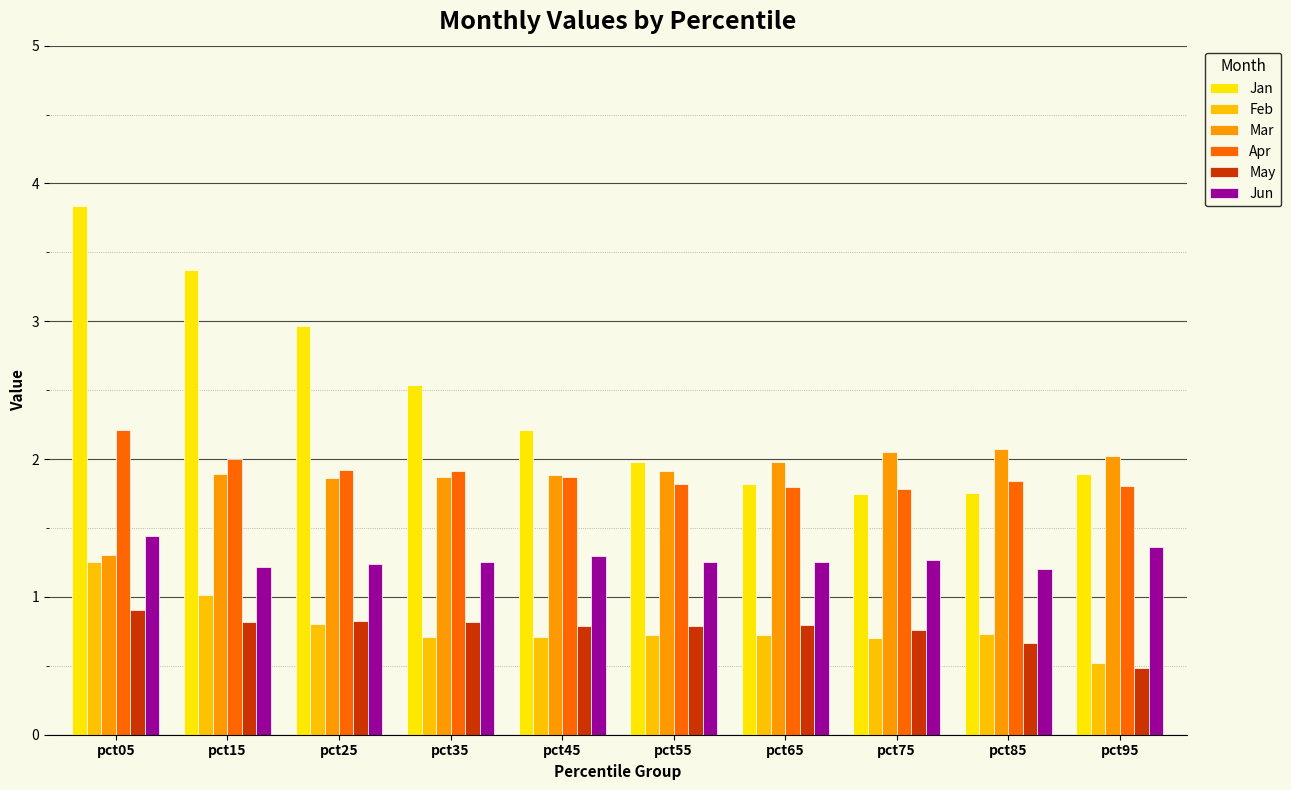

At which label does Apr reach its minimum?

pct75